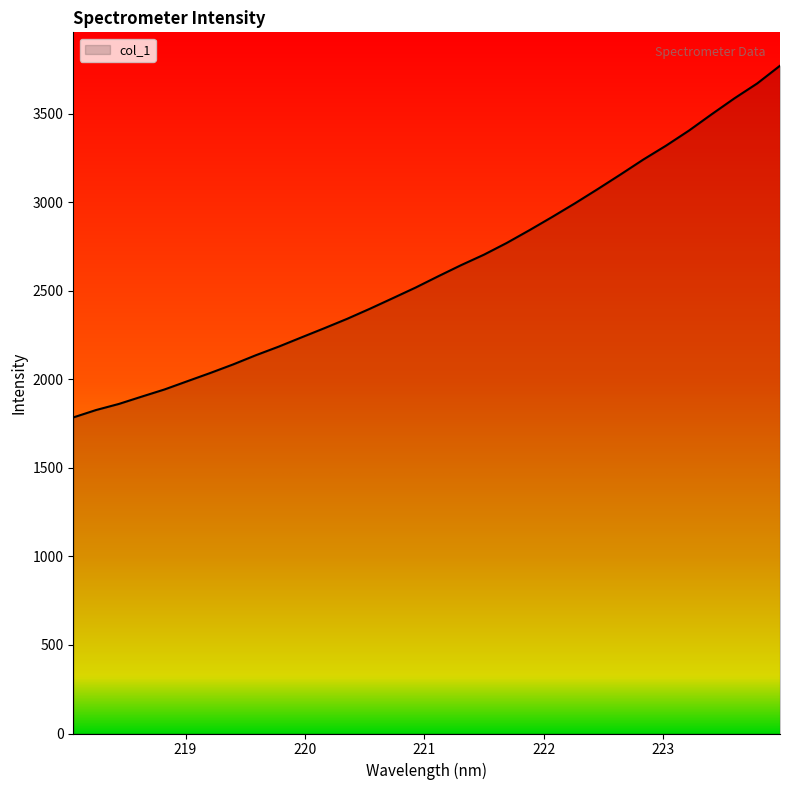

What is the smallest value displayed?

1784.4